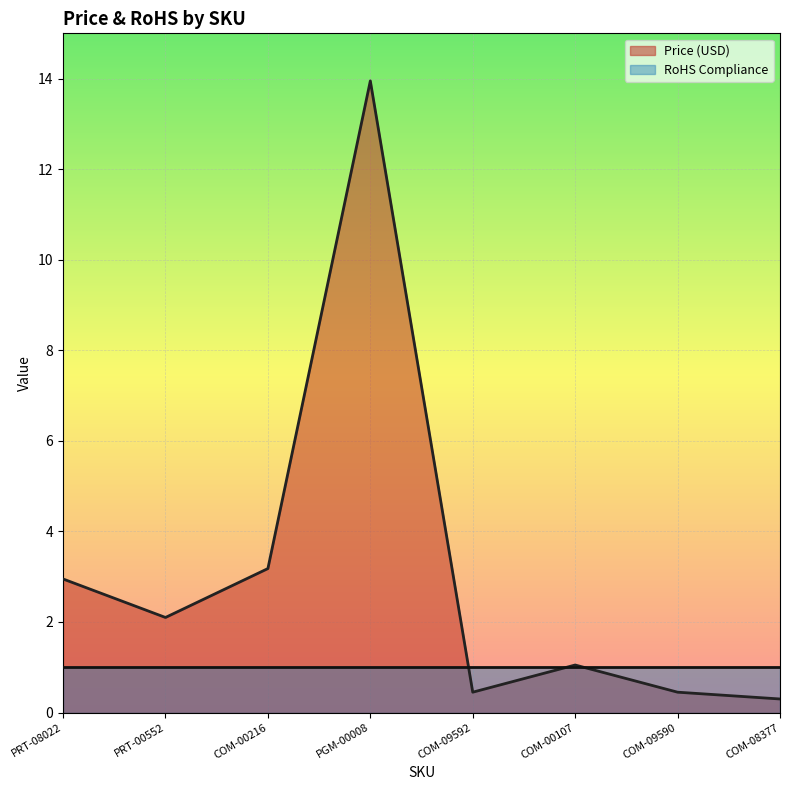

How many distinct data groups are displayed?

2